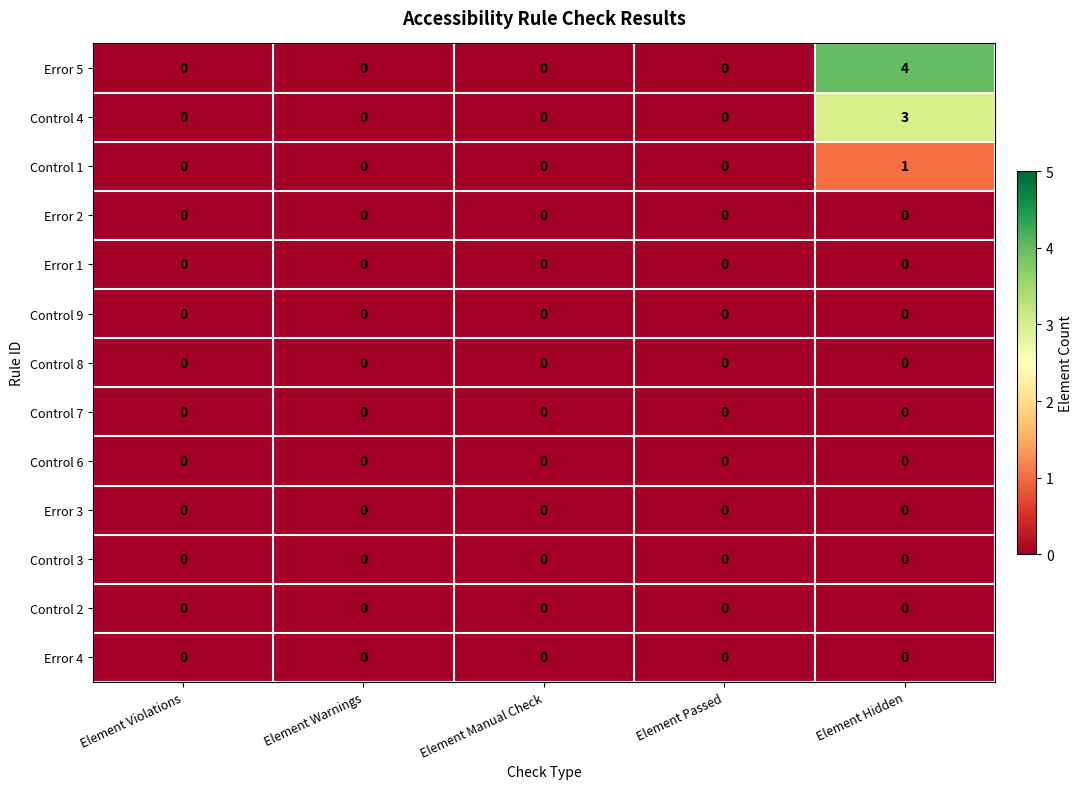

Which series has the widest spread of values?

Error 5